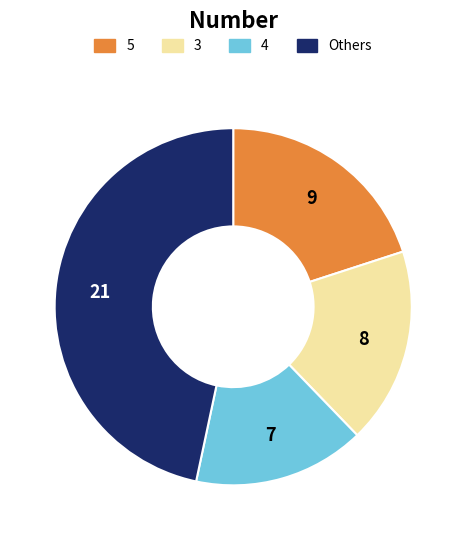

Is there any slice that represents more than half of the pie?

No